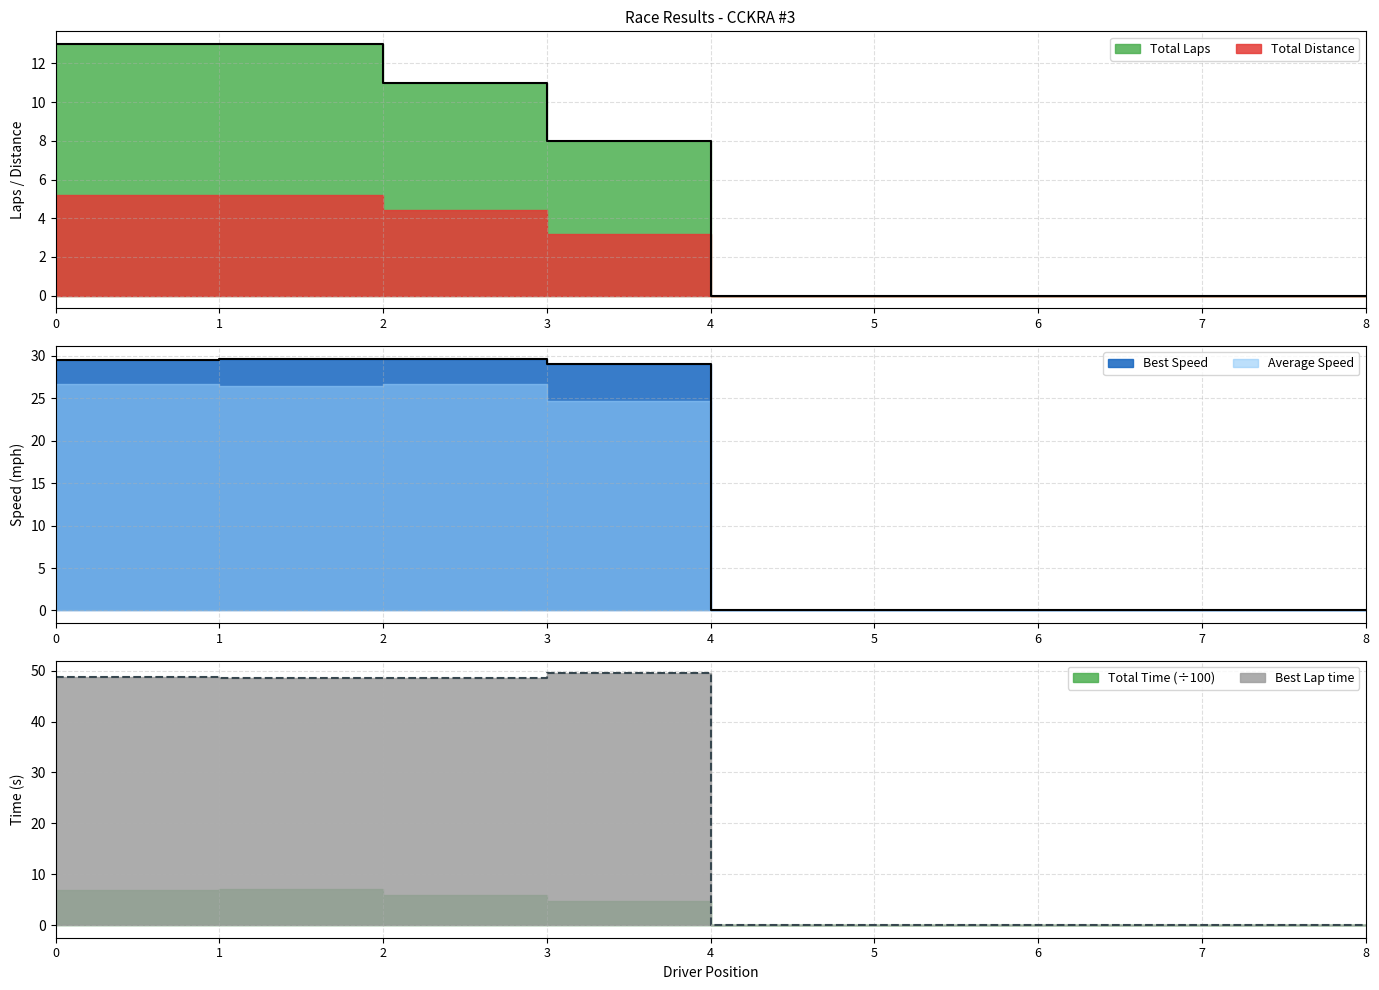

True or false: Best Speed and Best Lap time cross at least once.

False